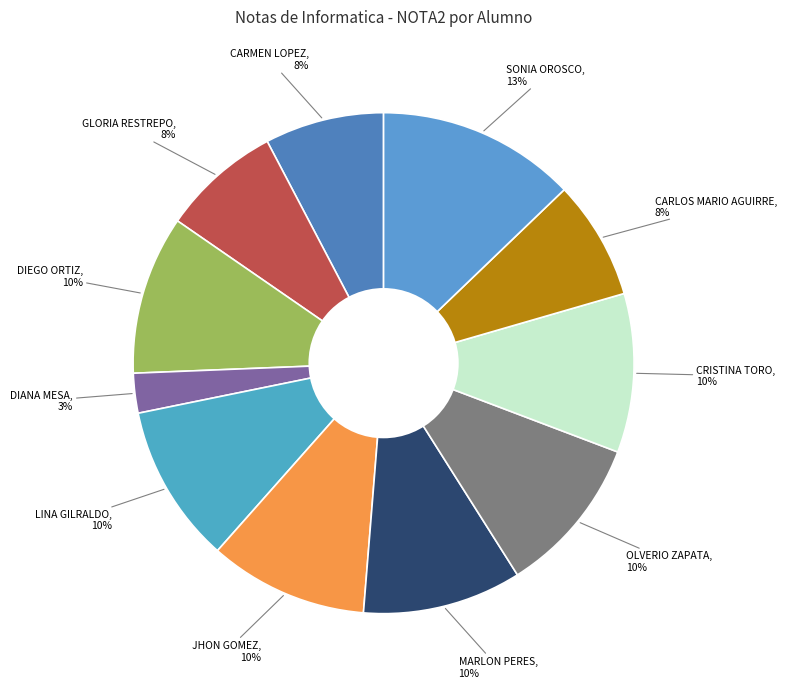

Which has a higher value, CARLOS MARIO AGUIRRE or OLVERIO ZAPATA?

OLVERIO ZAPATA